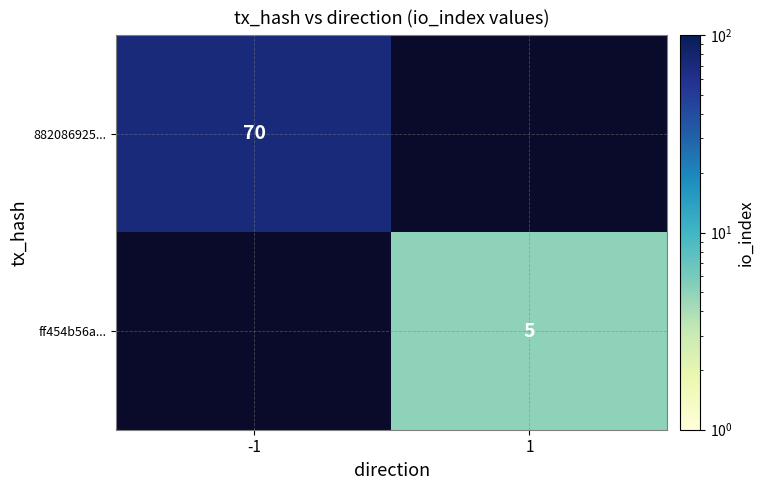

True or false: 882086925... has a value of 116 at -1.

False